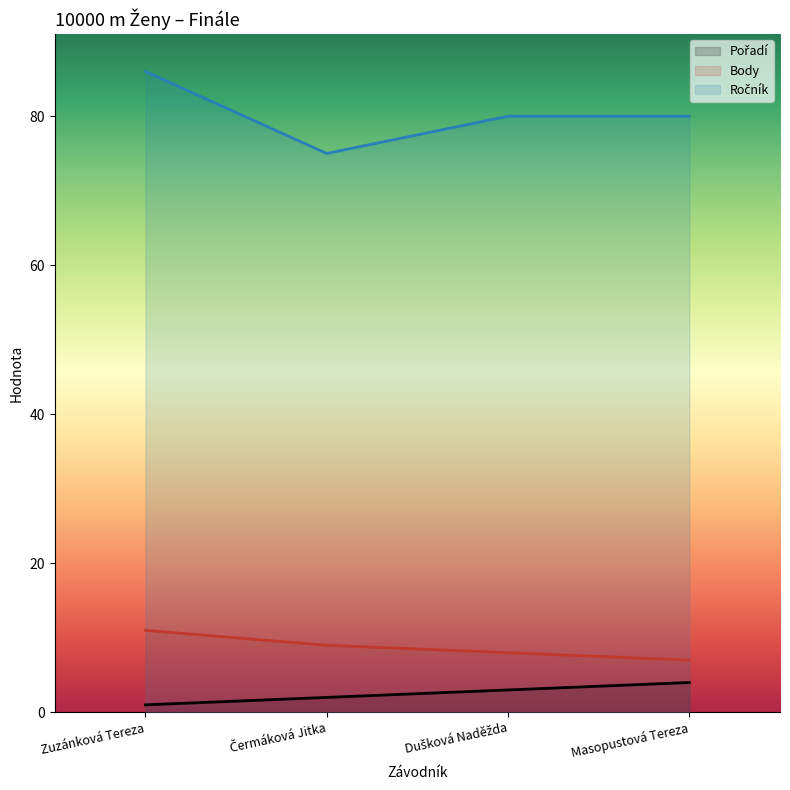

Where is Pořadí nearest to the value 2?

Čermáková Jitka